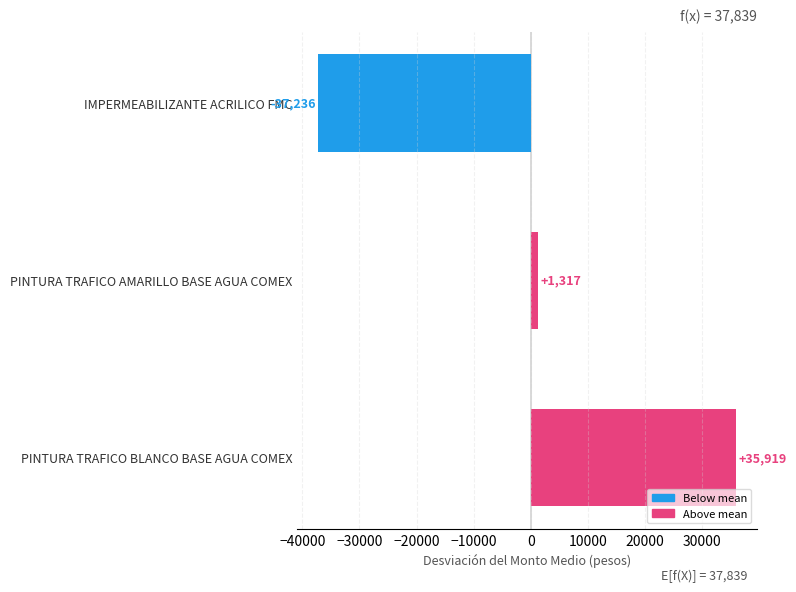

Which label corresponds to the largest value in the chart?

PINTURA TRAFICO BLANCO BASE AGUA COMEX